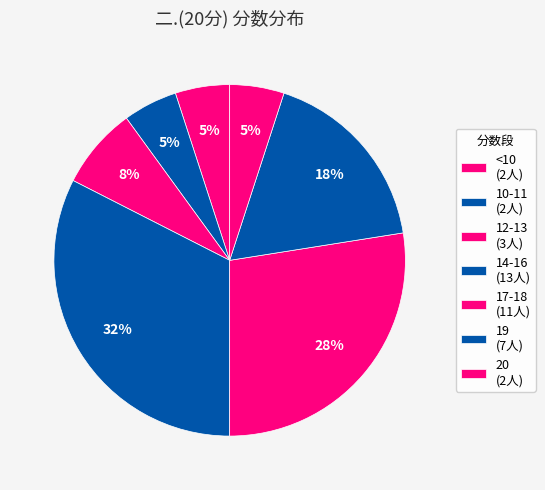

How many slices are in this pie chart?

7